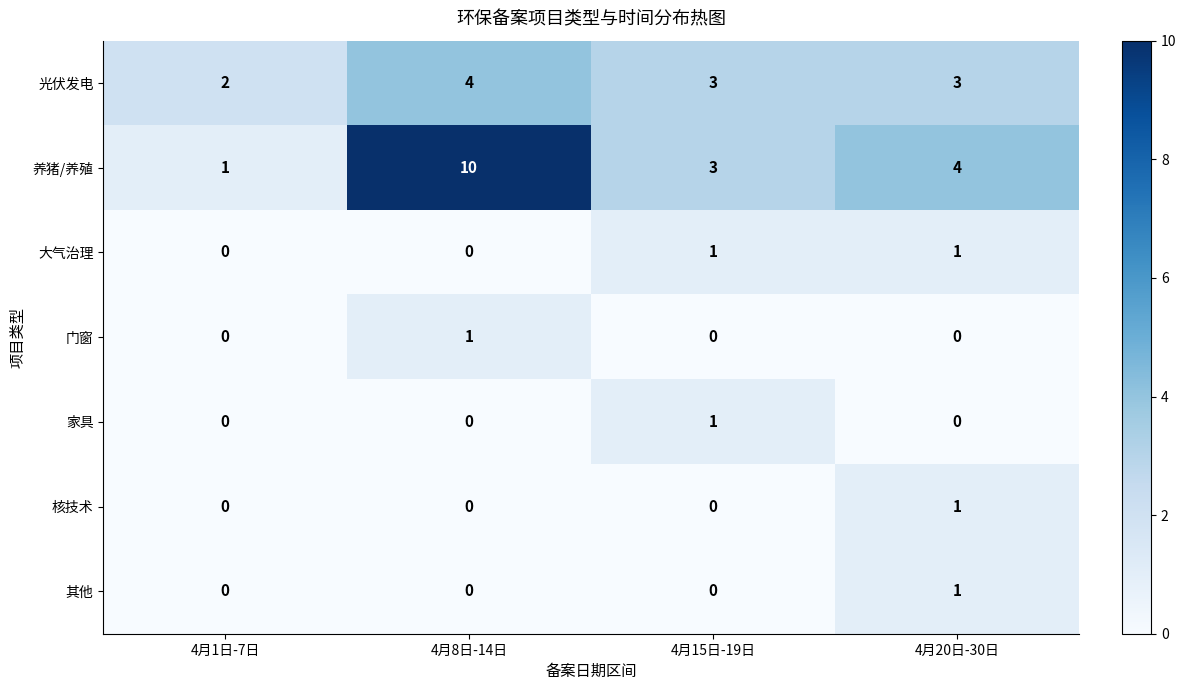

Which series changed the most between 4月1日-7日 and 4月15日-19日?

养猪/养殖